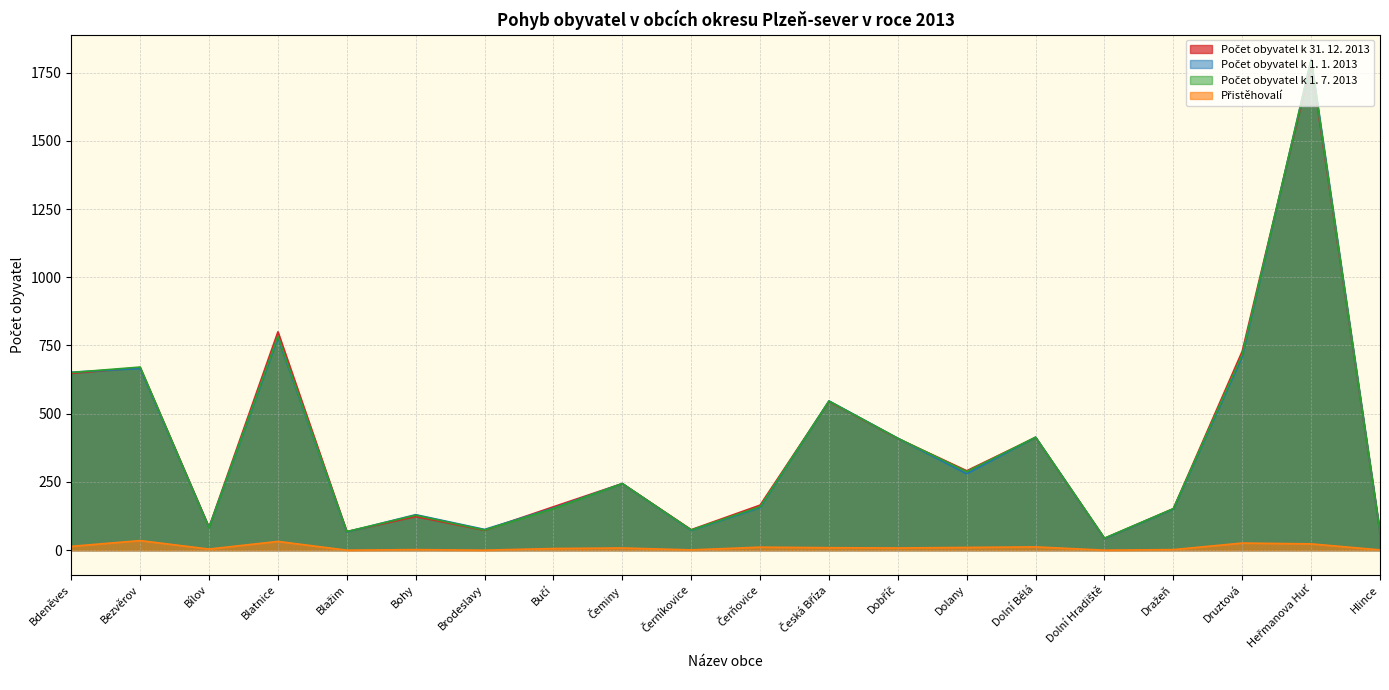

In Přistěhovalí, how many points are lower than both neighbors (excluding endpoints)?

6